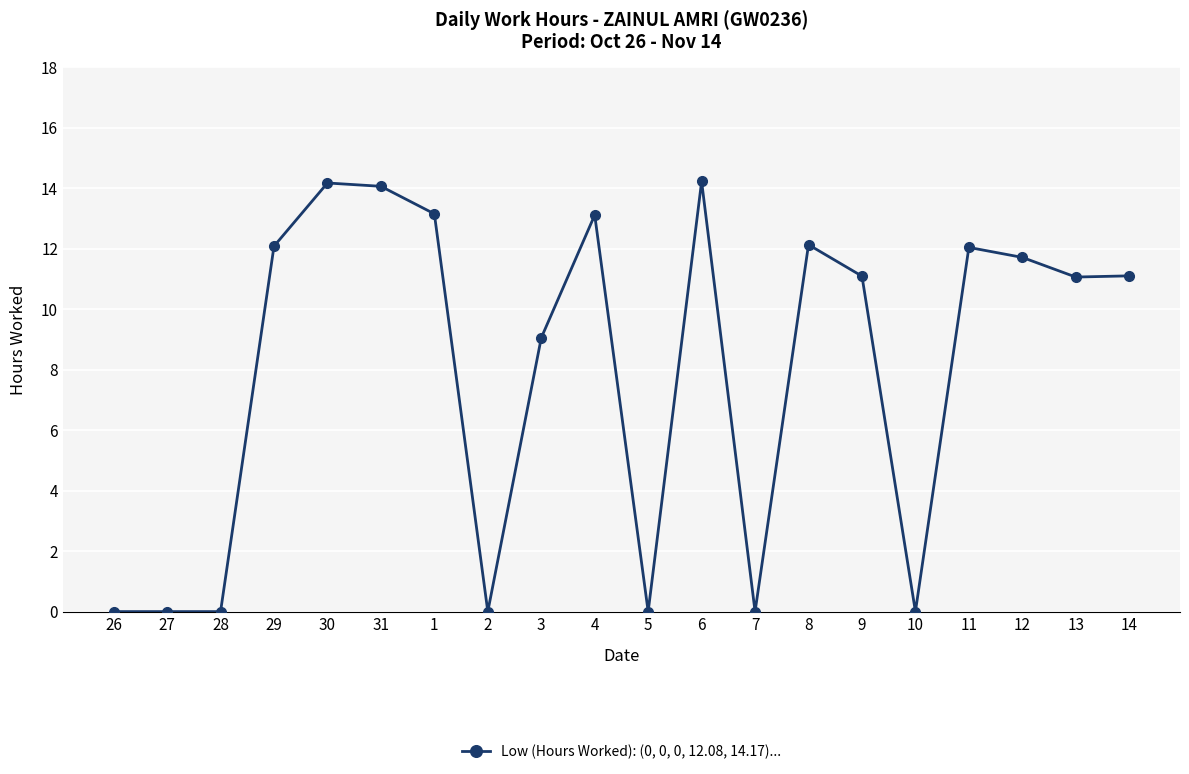

What is the difference between the second highest and second lowest values?

14.2